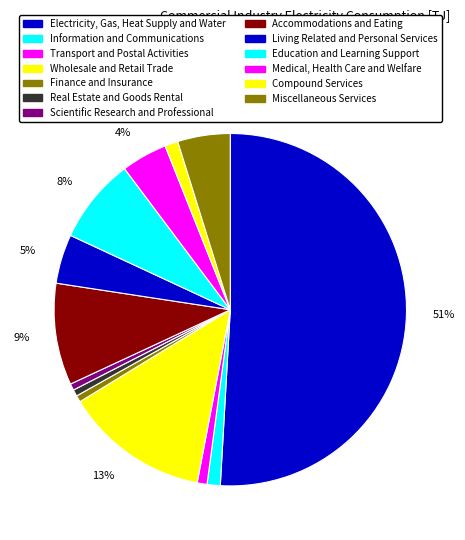

Rank the categories by value from lowest to highest.

Finance and Insurance, Real Estate and Goods Rental, Scientific Research and Professional, Transport and Postal Activities, Information and Communications, Compound Services, Medical, Health Care and Welfare, Living Related and Personal Services, Miscellaneous Services, Education and Learning Support, Accommodations and Eating, Wholesale and Retail Trade, Electricity, Gas, Heat Supply and Water